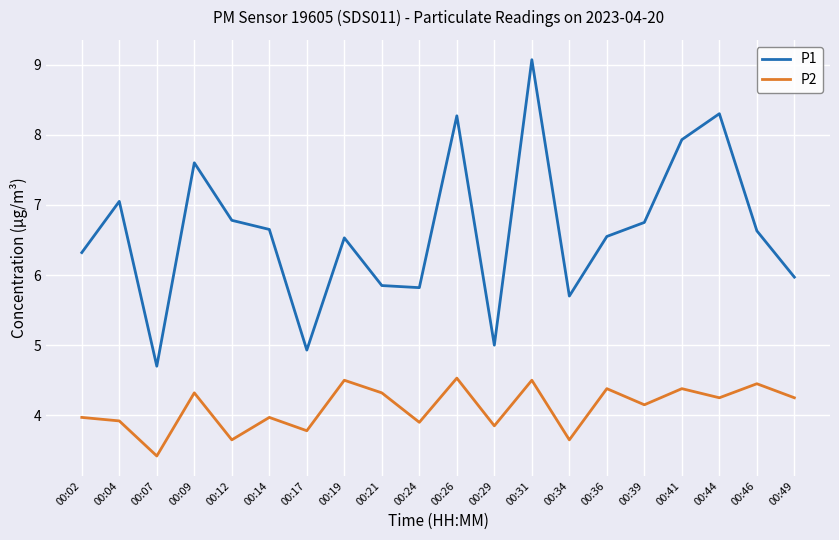

True or false: P2 and P1 intersect in this chart.

False